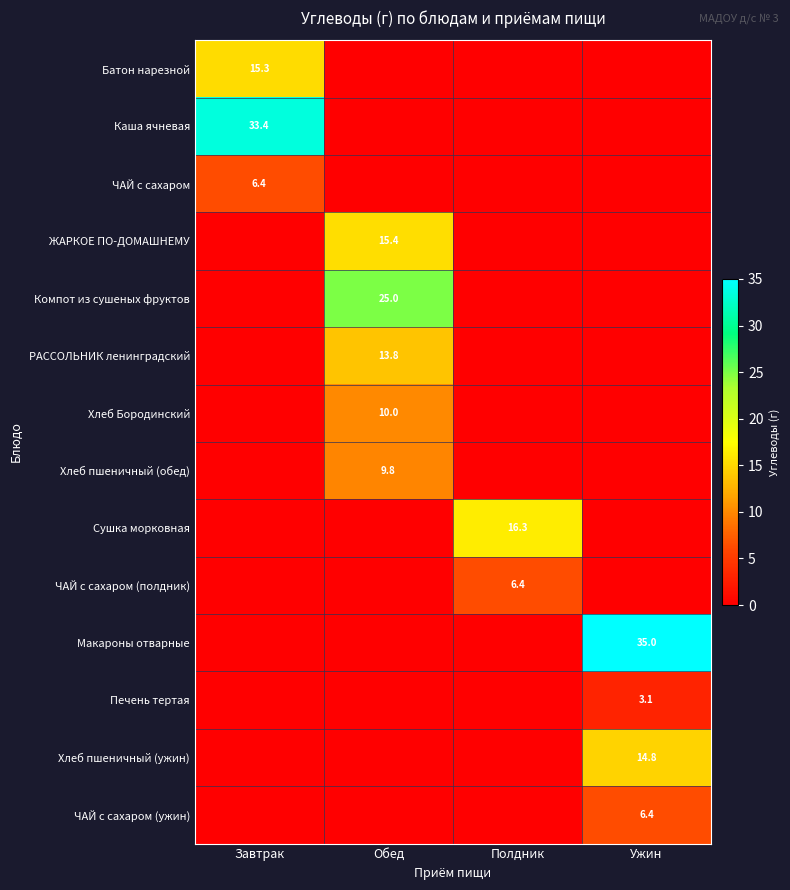

Is the value of ЖАРКОЕ ПО-ДОМАШНЕМУ at Ужин greater than the value of Батон нарезной at Обед?

No